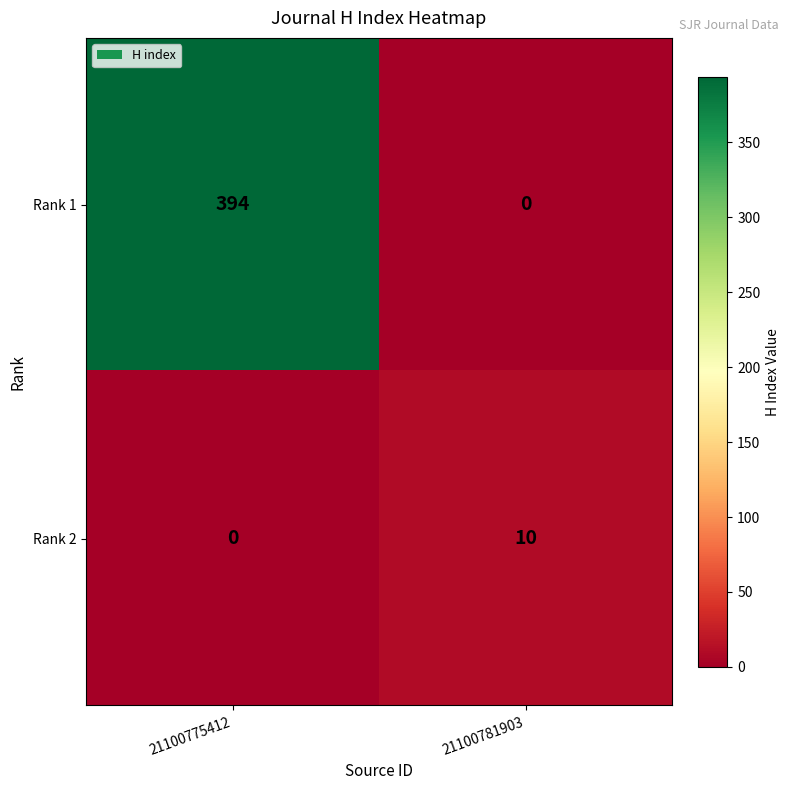

What is the greatest value displayed?

394